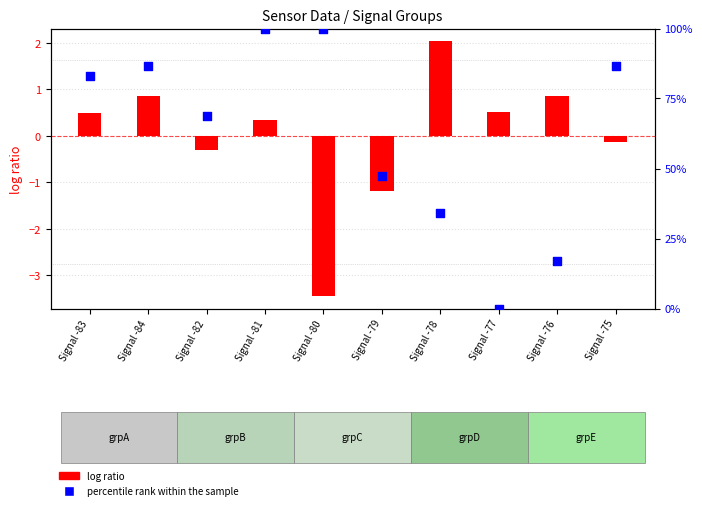

What is the total value across all series at Signal -80?

96.6